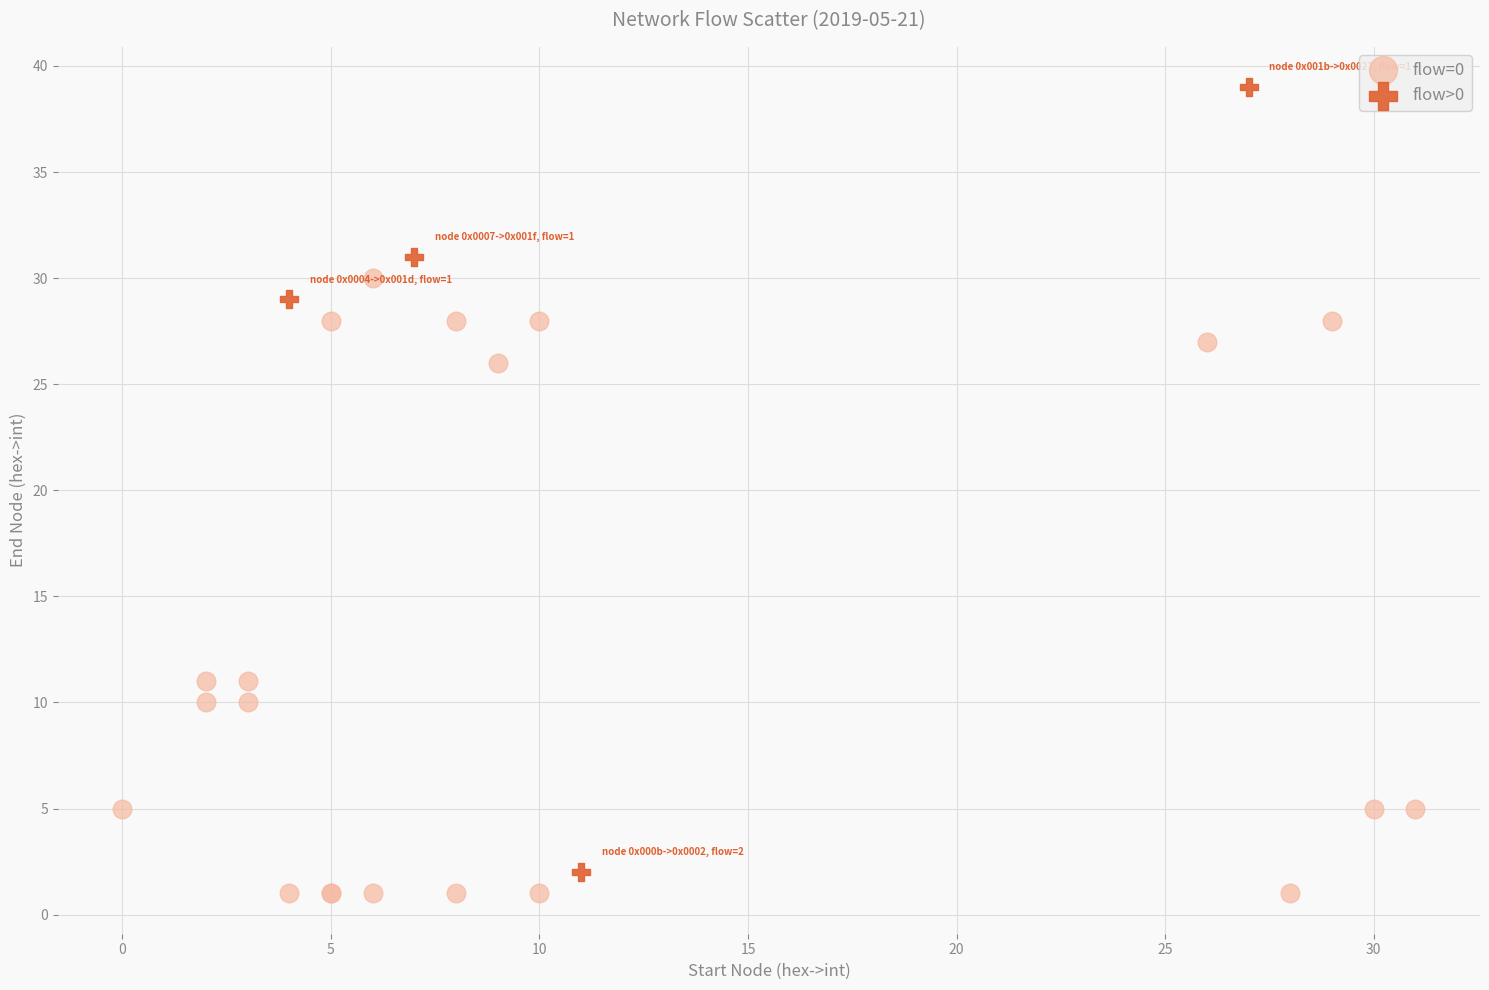

Which series contains the highest Y value?

flow>0